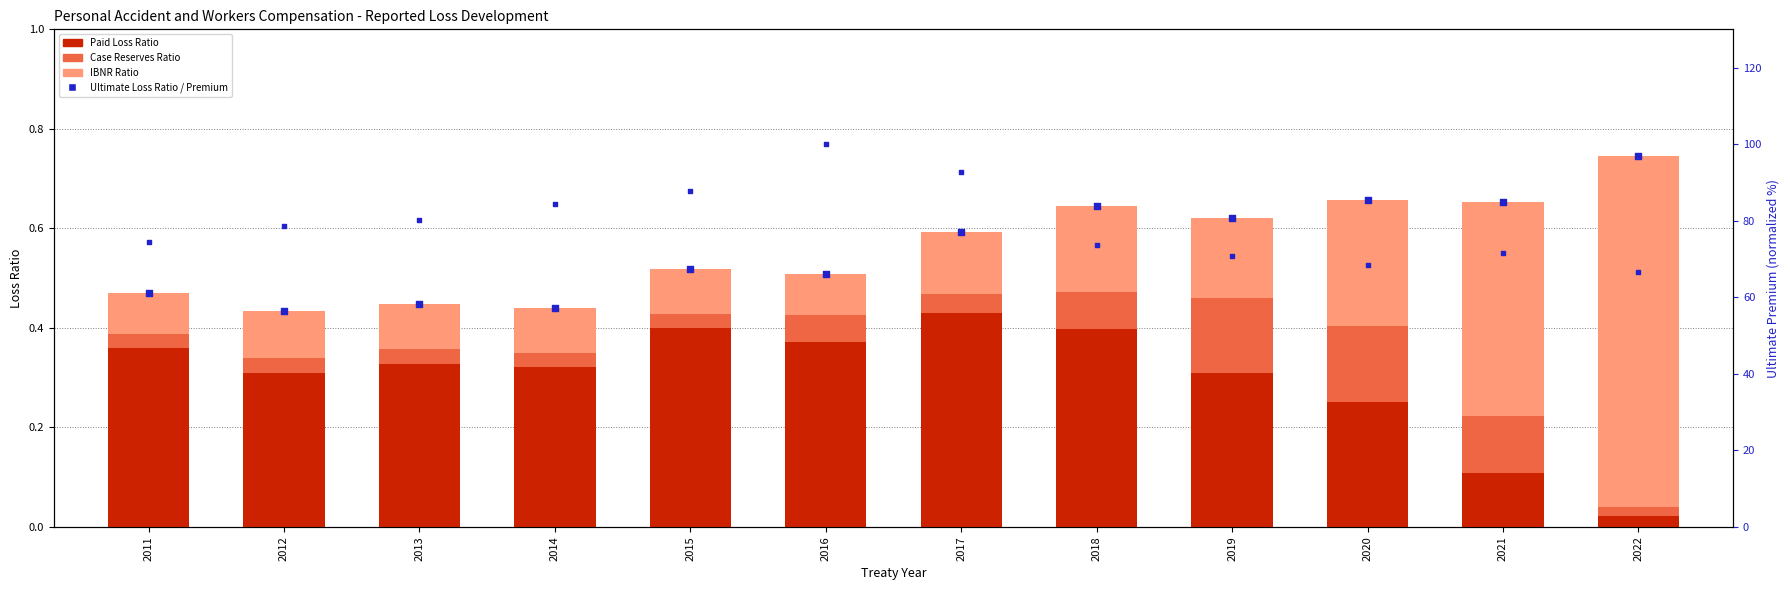

Which series contains the lowest Y value?

Case Reserves Ratio